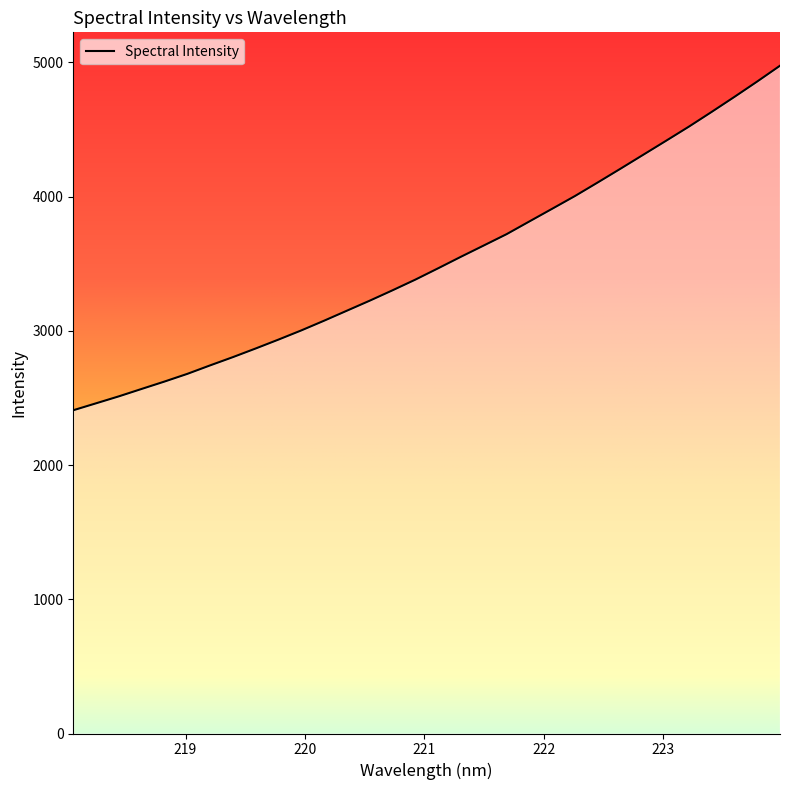

How many values are below 3466?

16